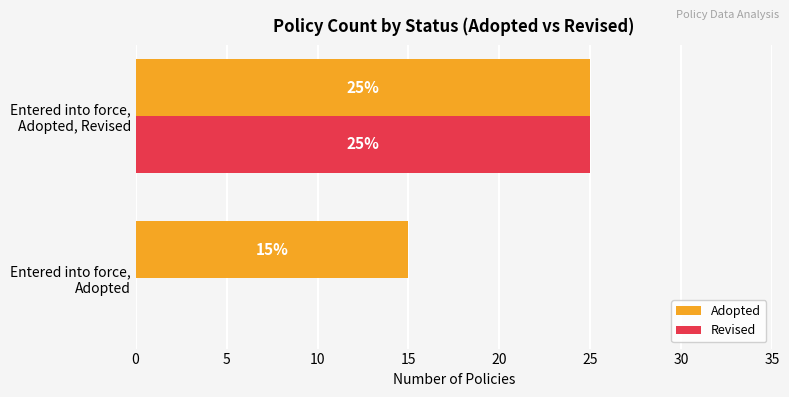

Which series has the largest total across all categories?

Adopted